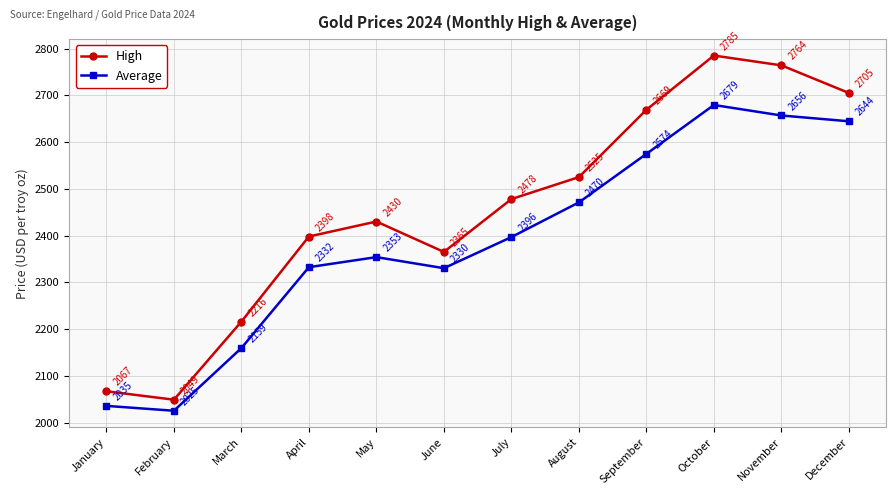

At which category is the sum across all series the highest?

October